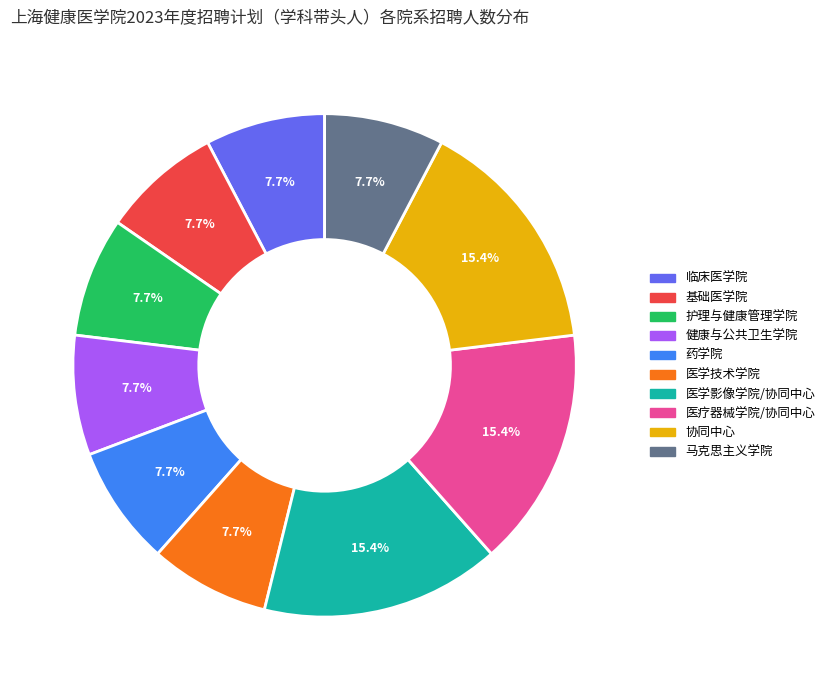

Is it true that 协同中心 is 15% of the pie?

True